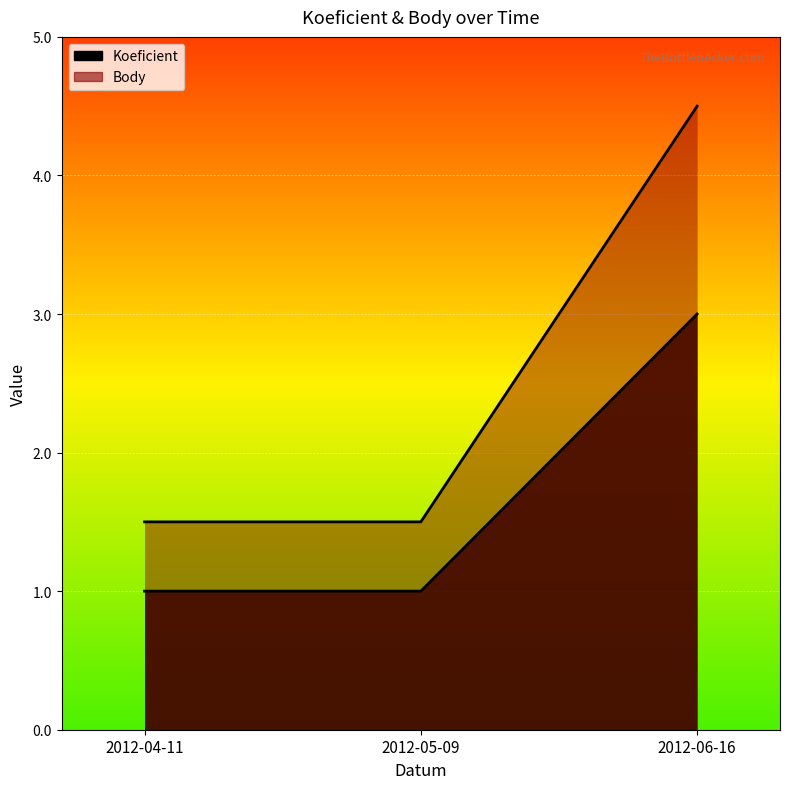

Reading left to right, extract all data points from this chart.

Koeficient: 1.0	1.0	3.0
Body: 1.5	1.5	4.5